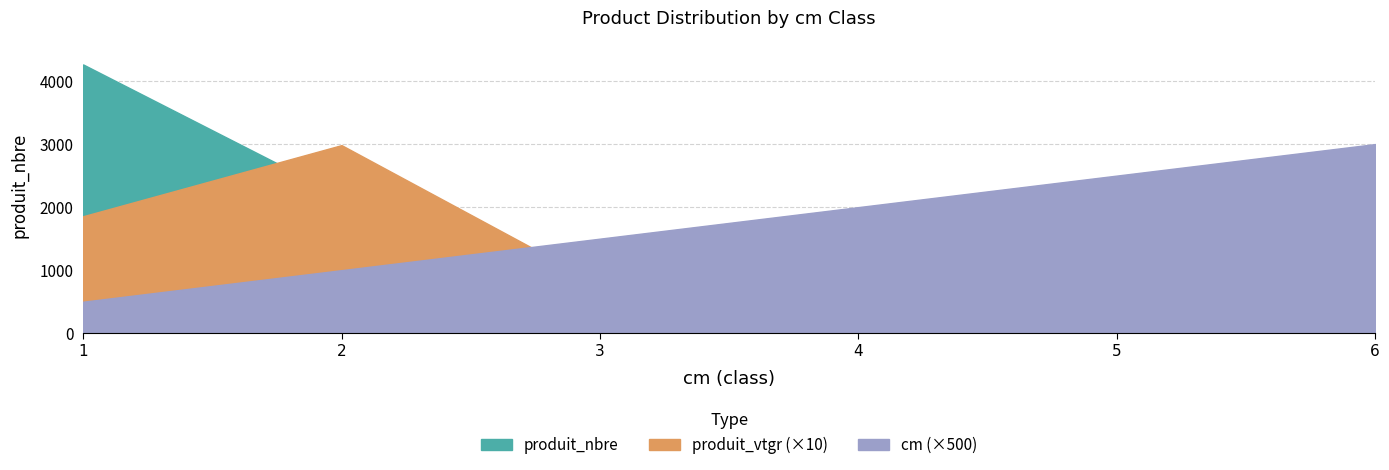

Rank the series at 3 from highest to lowest value.

produit_nbre, produit_vtgr, cm